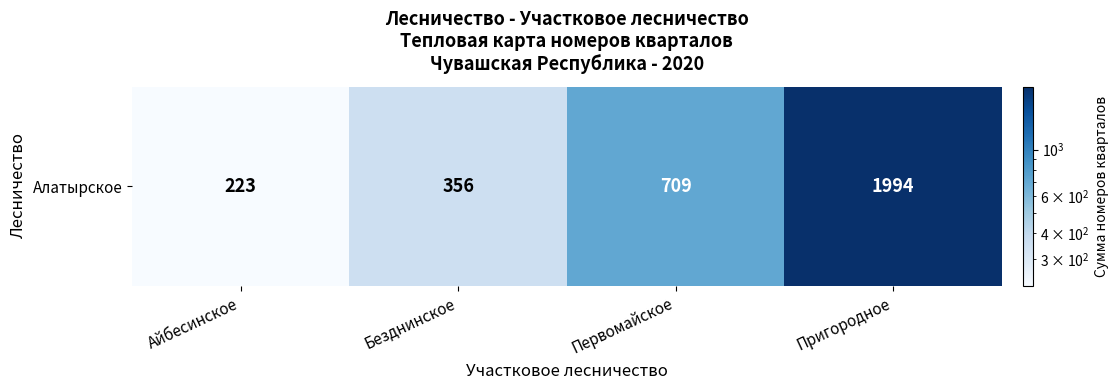

Reading right to left, extract all data points from this chart.

1994	709	356	223